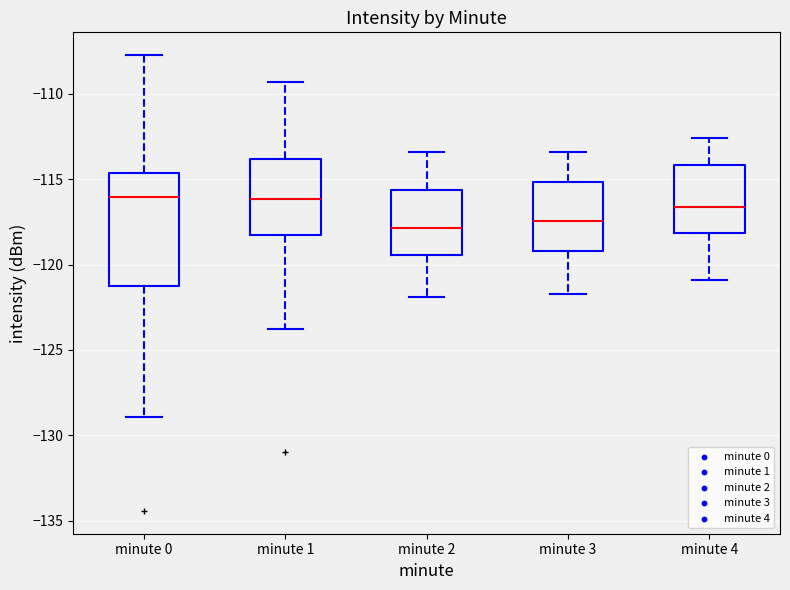

Where does the median line of the box for minute 3 sit on the y-axis? The values are not printed on the chart, so give them approximately, as read against the axis.

-117.5